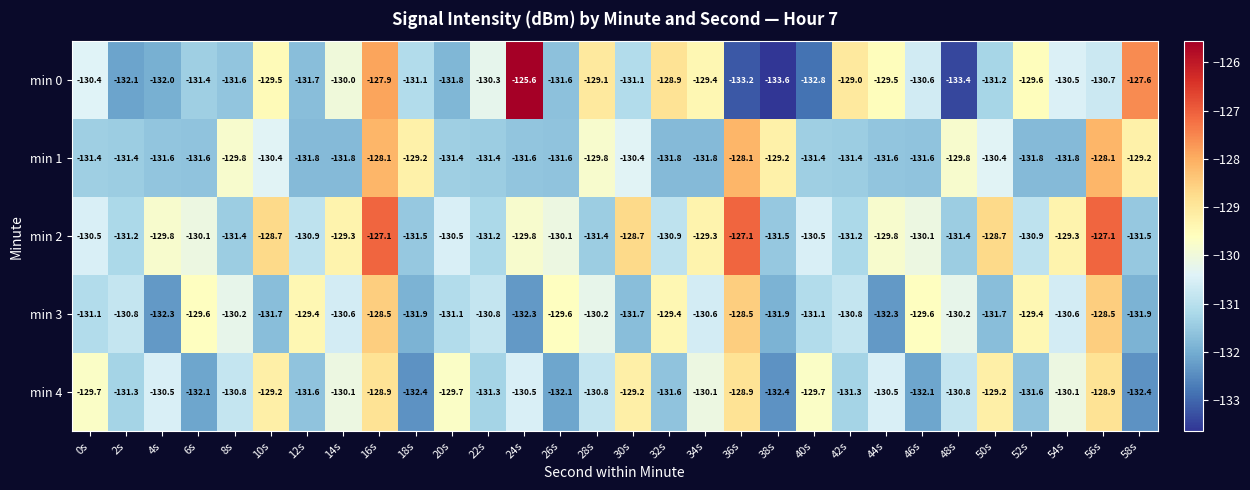

Which series has the largest total across all categories?

min 2